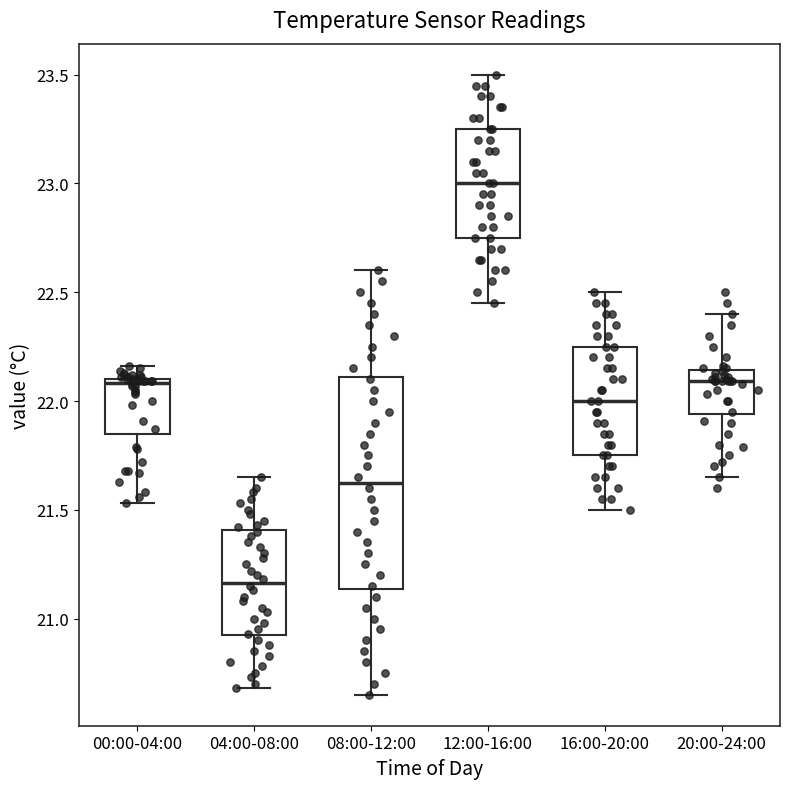

Which box has the lowest median line?

04:00-08:00